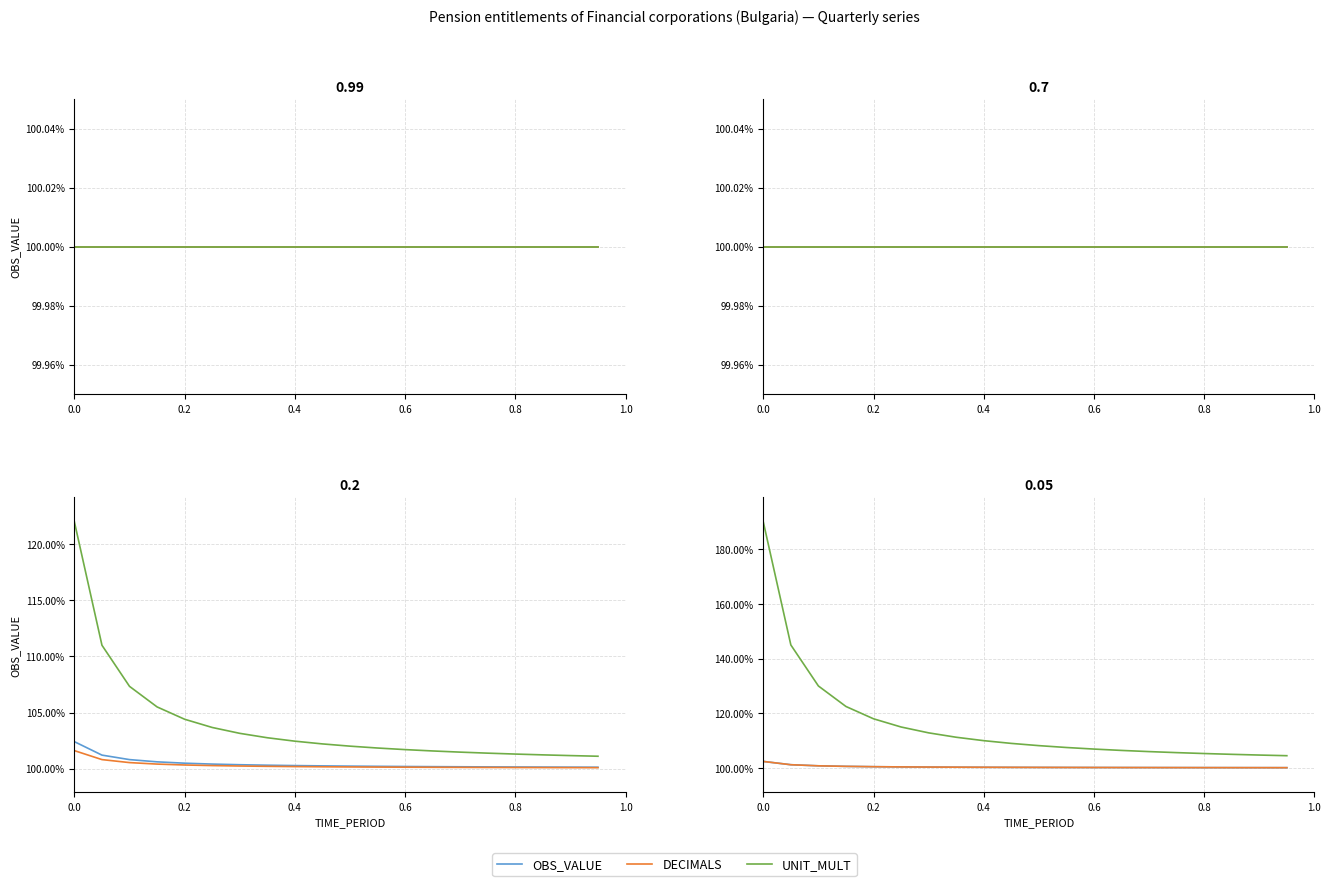

Where is OBS_VALUE nearest to the value 101?

0.2